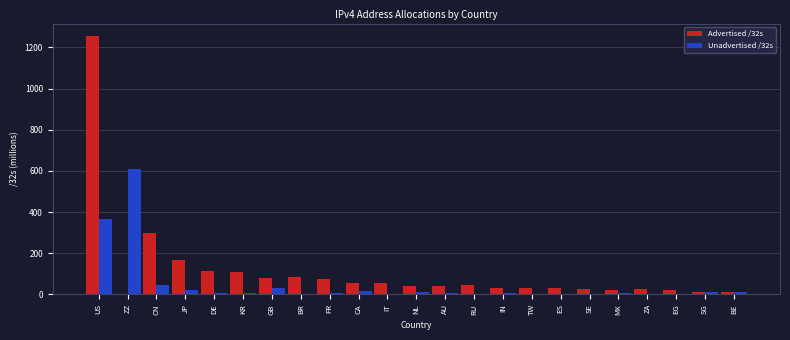

Which series has the largest total across all categories?

Advertised /32s